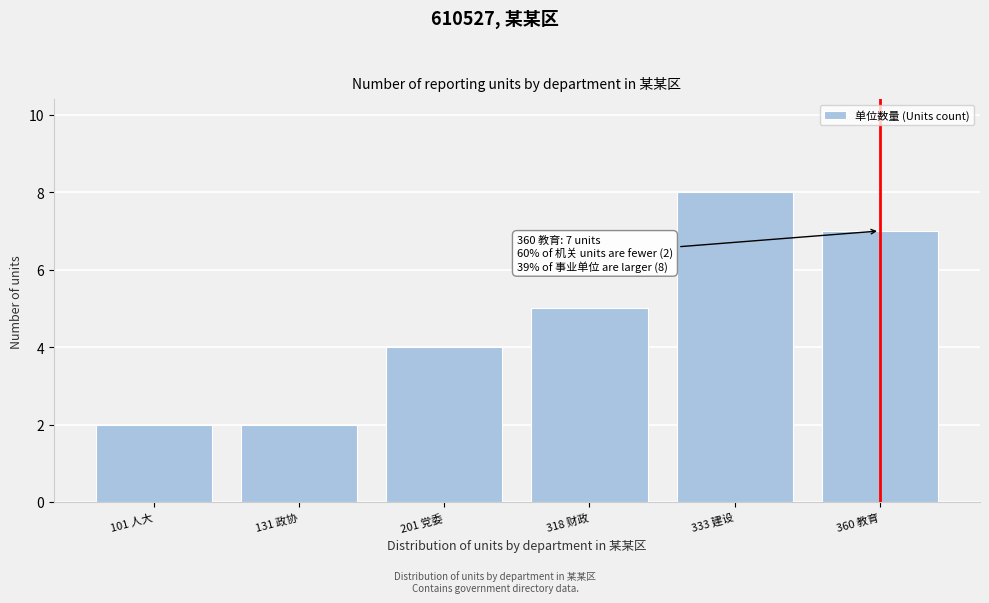

Reading left to right, extract all data points from this chart.

2	2	4	5	8	7